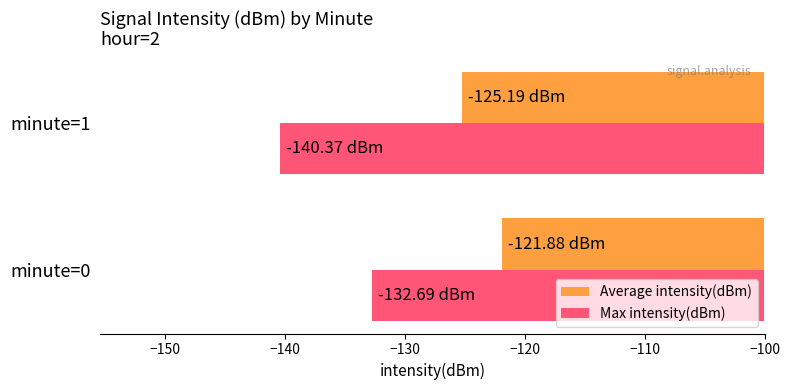

Rank the categories by Average intensity(dBm) value from lowest to highest.

minute=1, minute=0